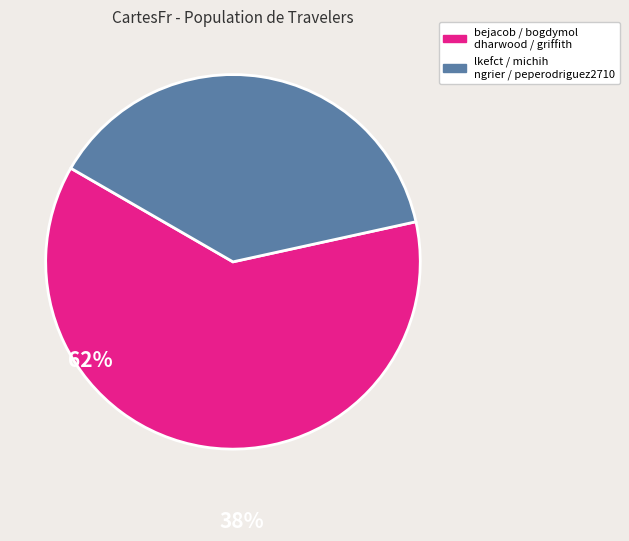

Does any single category account for the majority?

Yes